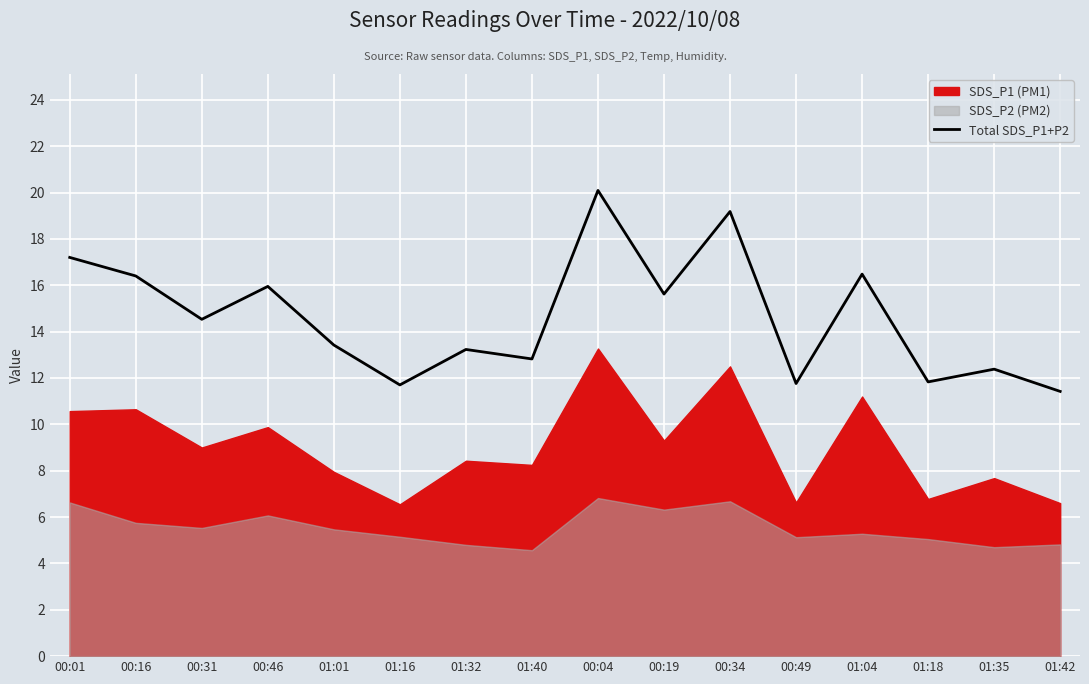

Is it true that the value at 00:46 is 16.0?

True